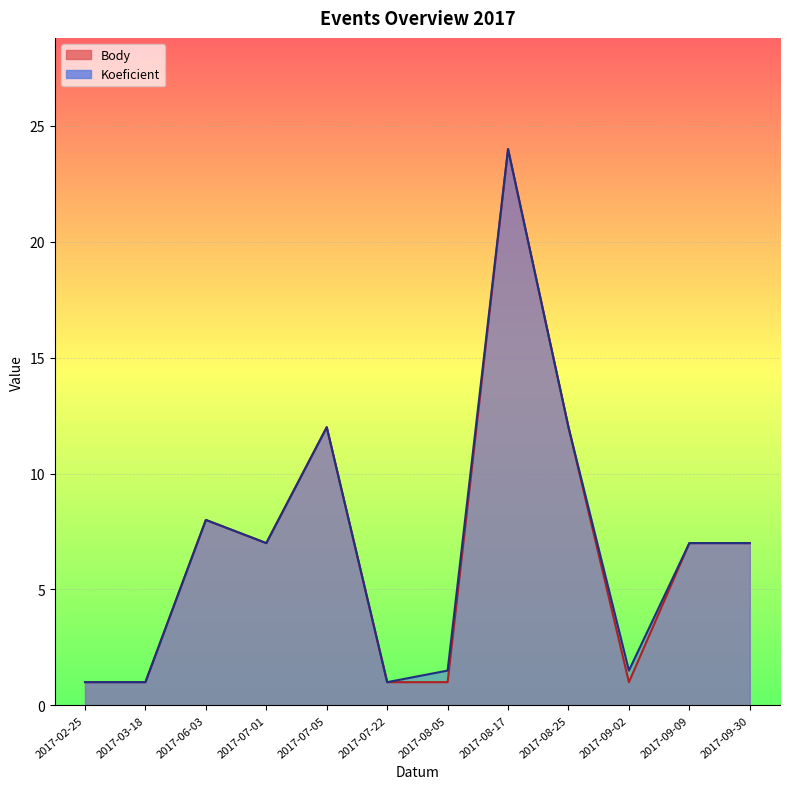

Reading left to right, what are all the values shown in this chart?

Body: 1.0	1.0	8.0	7.0	12.0	1.0	1.0	24.0	12.0	1.0	7.0	7.0
Koeficient: 1.0	1.0	8.0	7.0	12.0	1.0	1.5	24.0	12.0	1.5	7.0	7.0